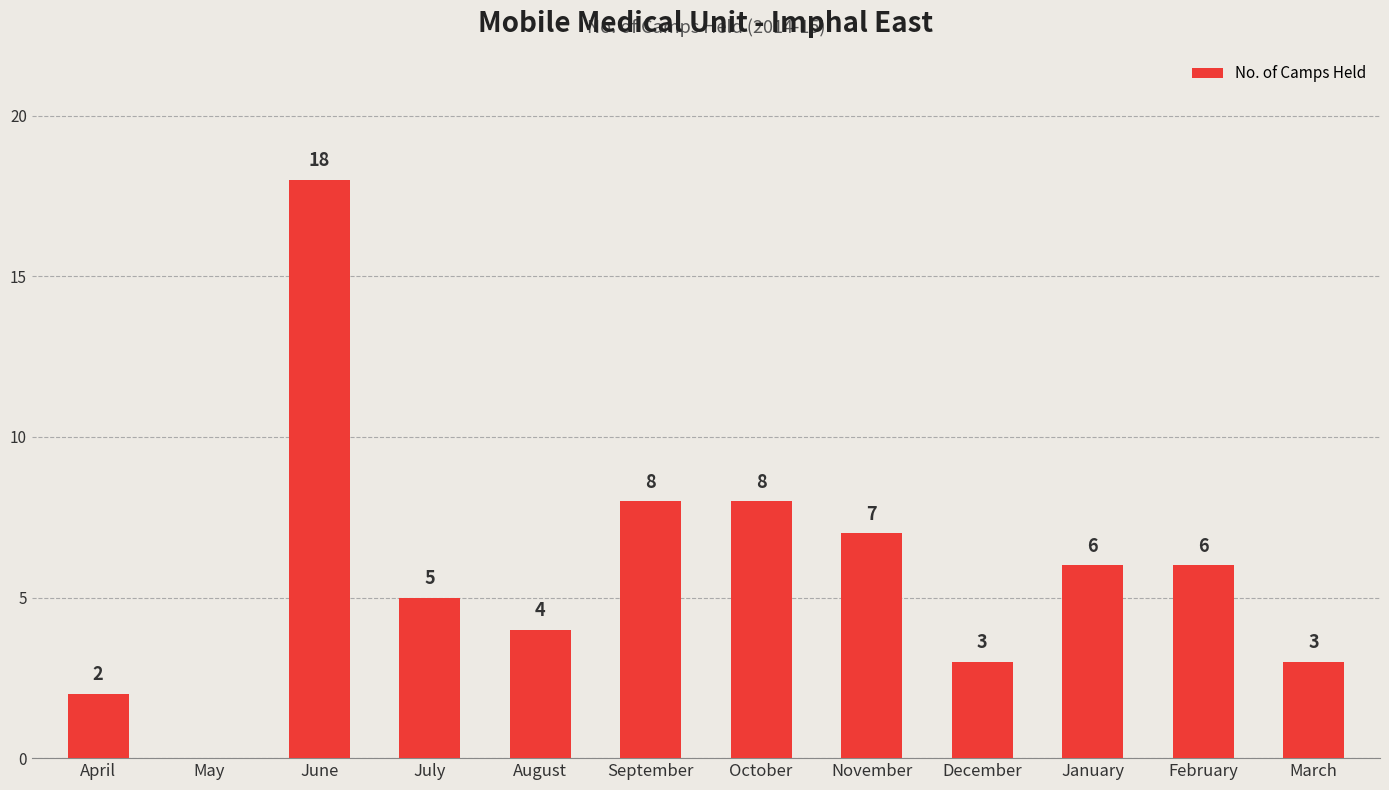

Reading right to left, what are all the values shown in this chart?

March=3	February=6	January=6	December=3	November=7	October=8	September=8	August=4	July=5	June=18	May=0	April=2